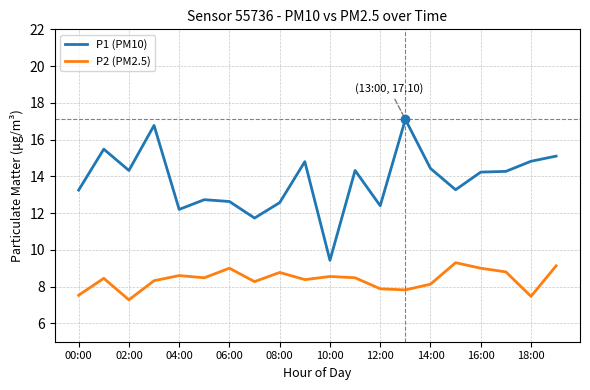

Which series has the widest spread of values?

P1 (PM10)